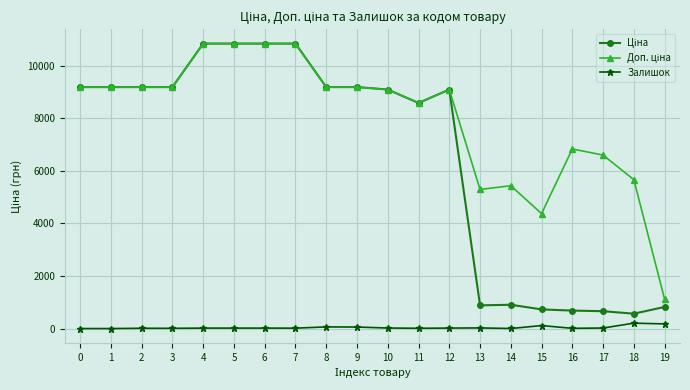

What is the difference between the highest and lowest values at 1?

9185.1